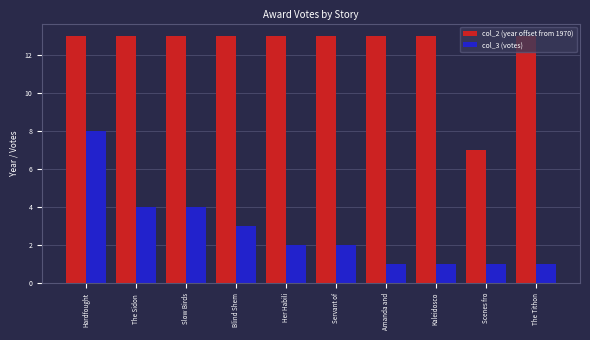

Reading left to right, list all the values displayed in this chart.

col_2 (year offset from 1970): 13	13	13	13	13	13	13	13	7	13
col_3 (votes): 8	4	4	3	2	2	1	1	1	1